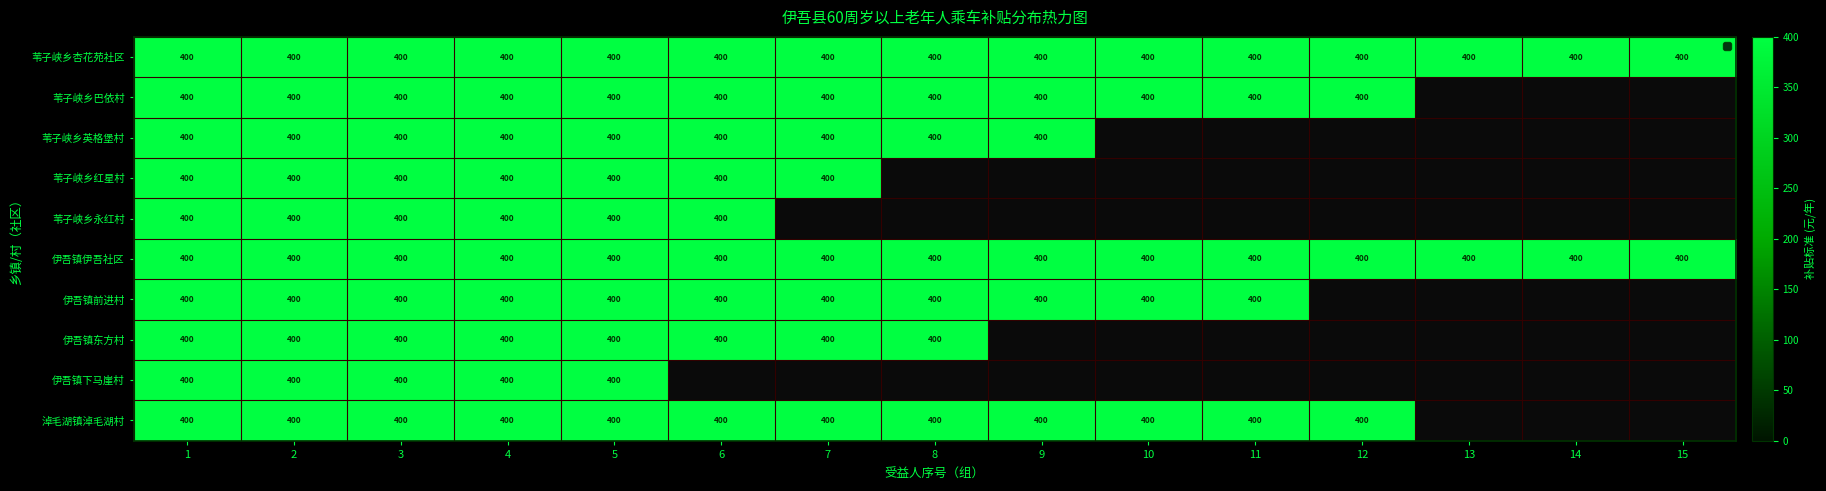

Which has a higher value, 12 or 8?

12